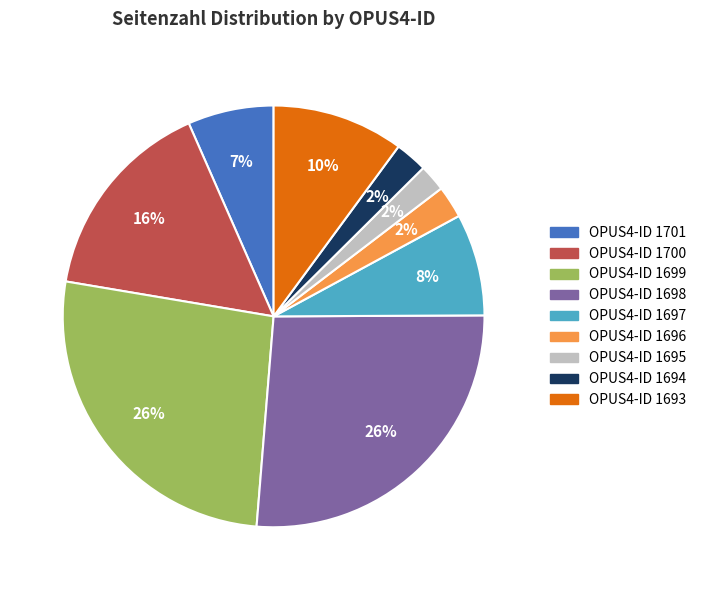

Count the number of slices in the pie.

9